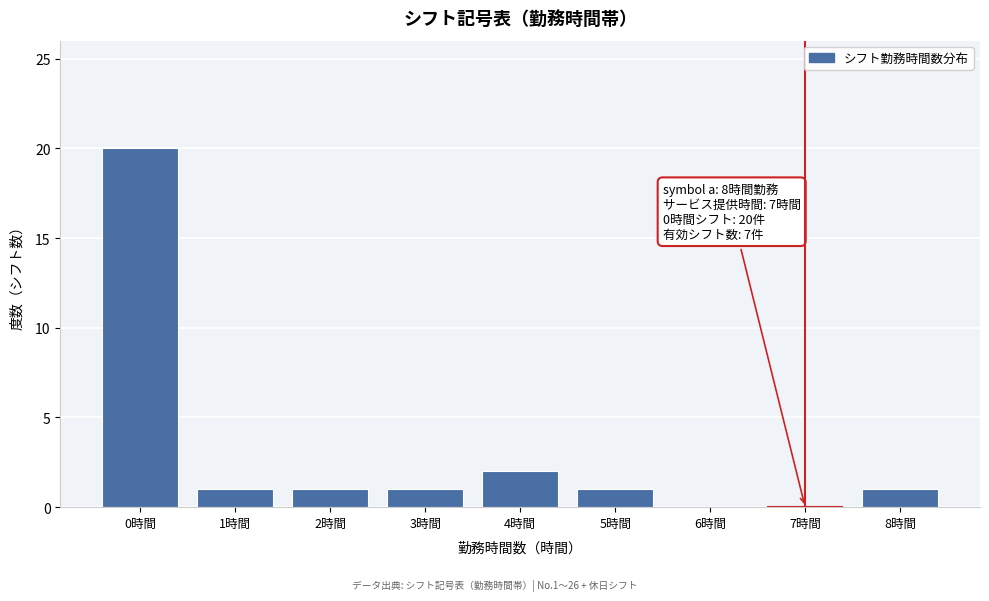

Over which range of the x-axis is the bar tallest?

-0.5 to 0.5